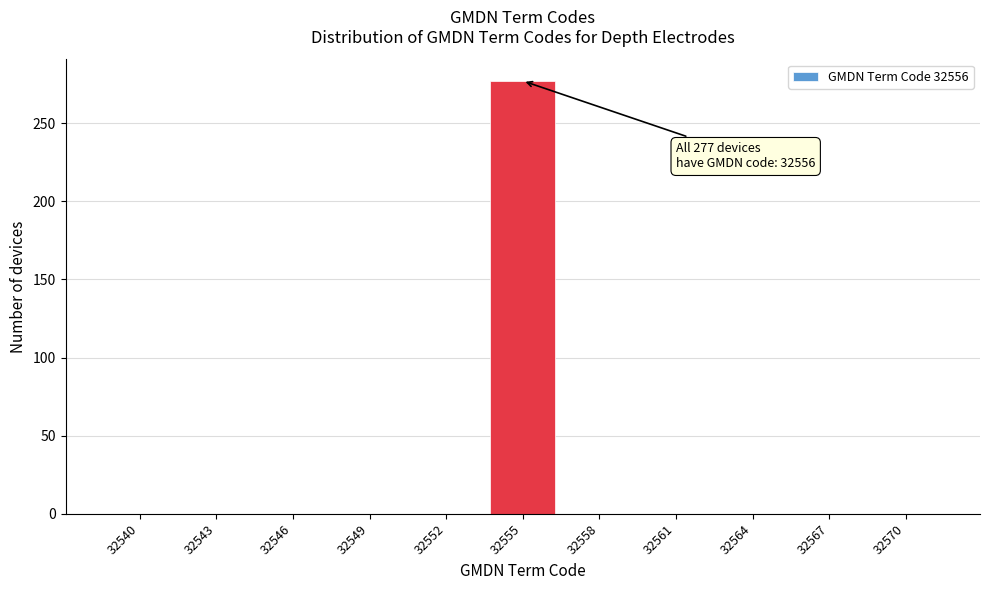

Reading left to right, extract all data points from this chart.

32540=0	32543=0	32546=0	32549=0	32552=0	32555=277	32558=0	32561=0	32564=0	32567=0	32570=0